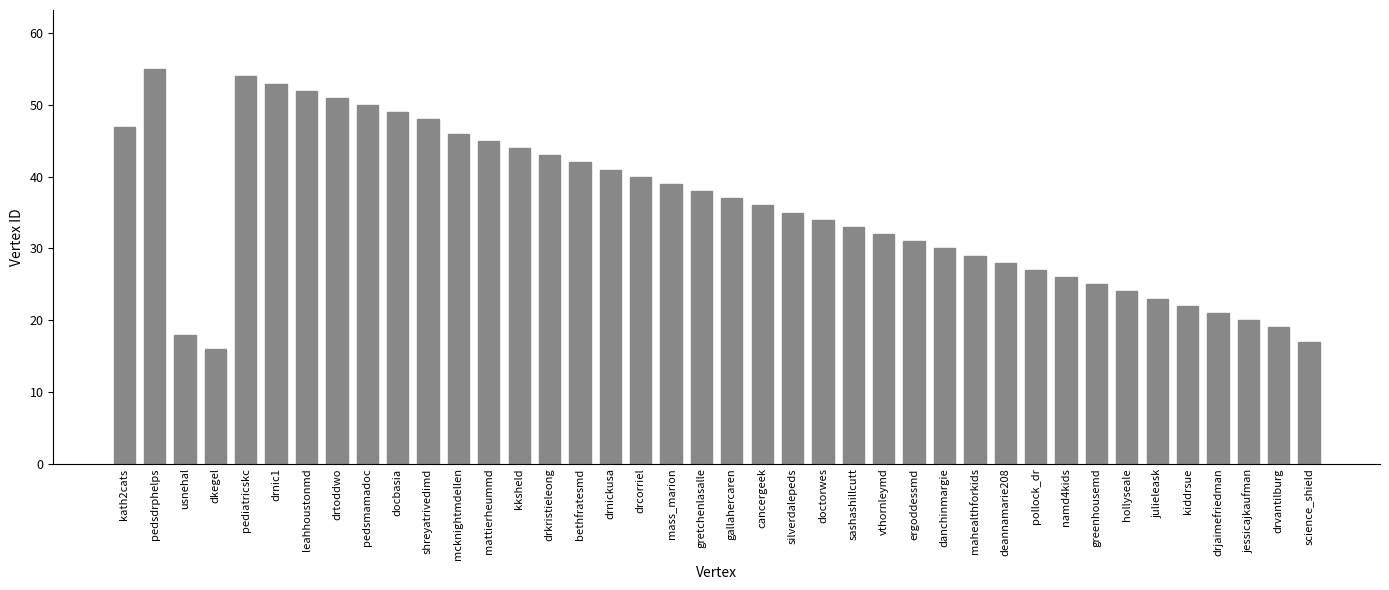

Count the number of data series in this chart.

1